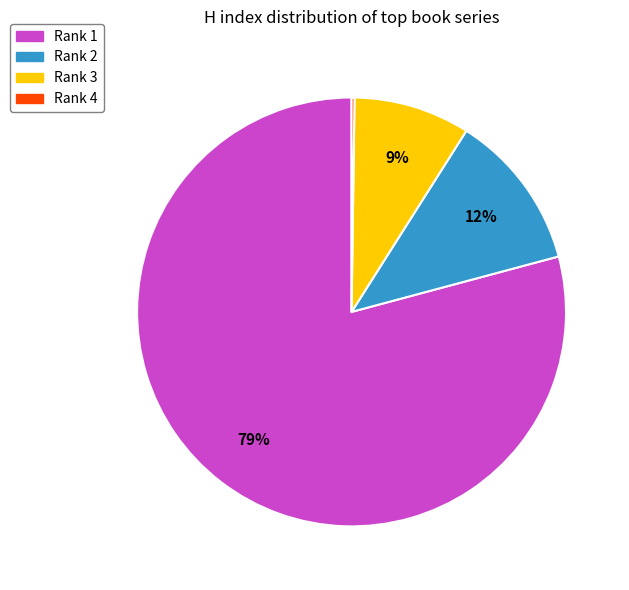

Is the sum of Rank 2 and Rank 1 greater than half?

Yes